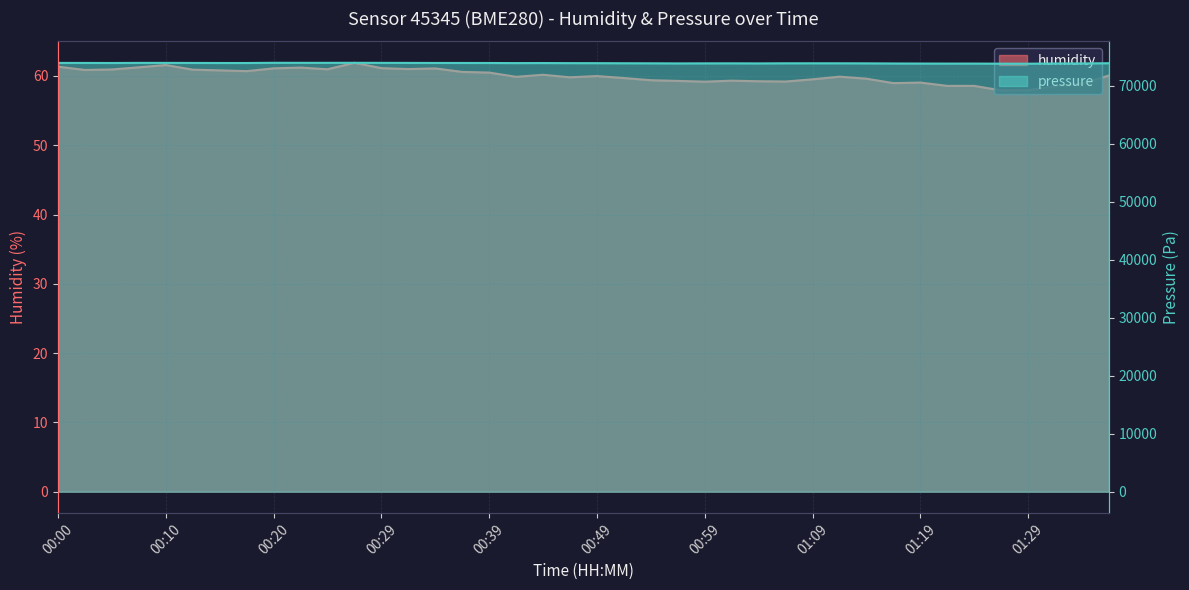

List the series in order of their overall mean, lowest first.

humidity, pressure